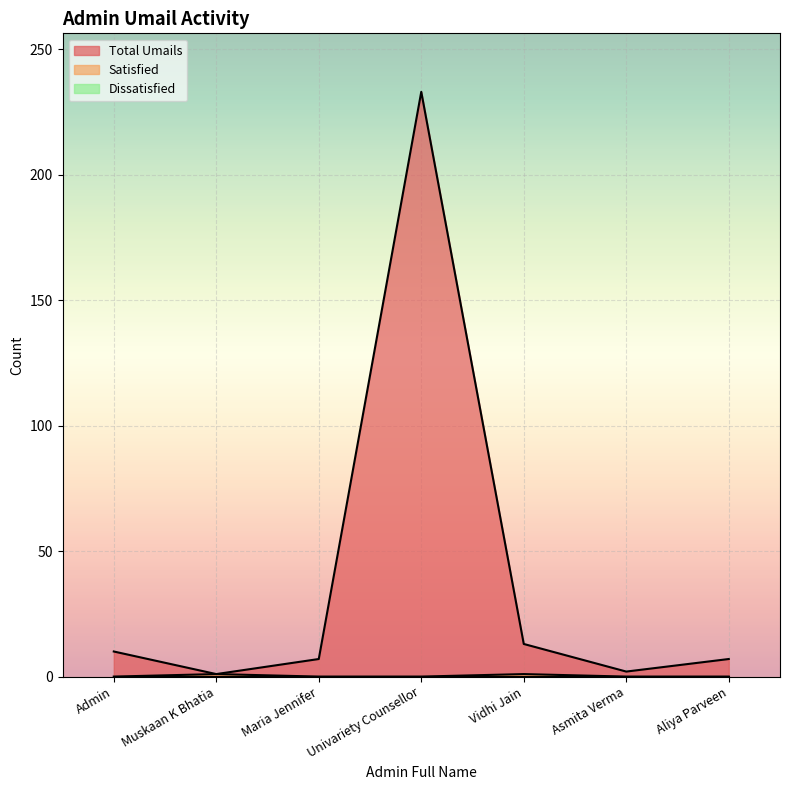

How many values in the Total Umails series exceed 7?

3